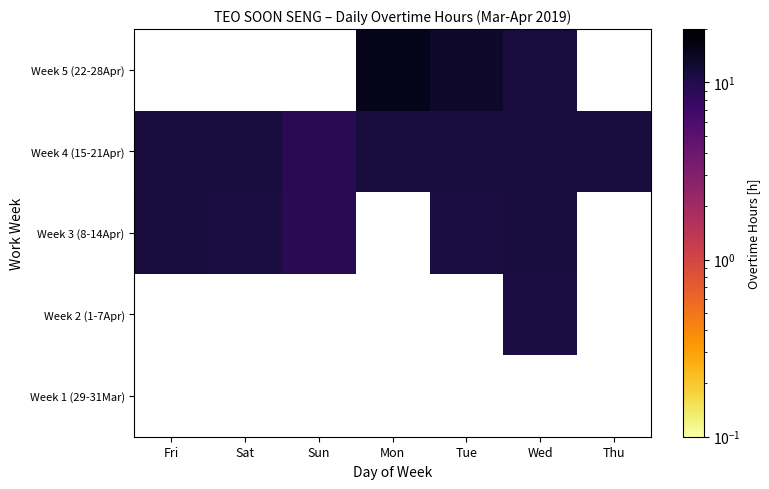

What is the total value across all series at Thu?

11.2